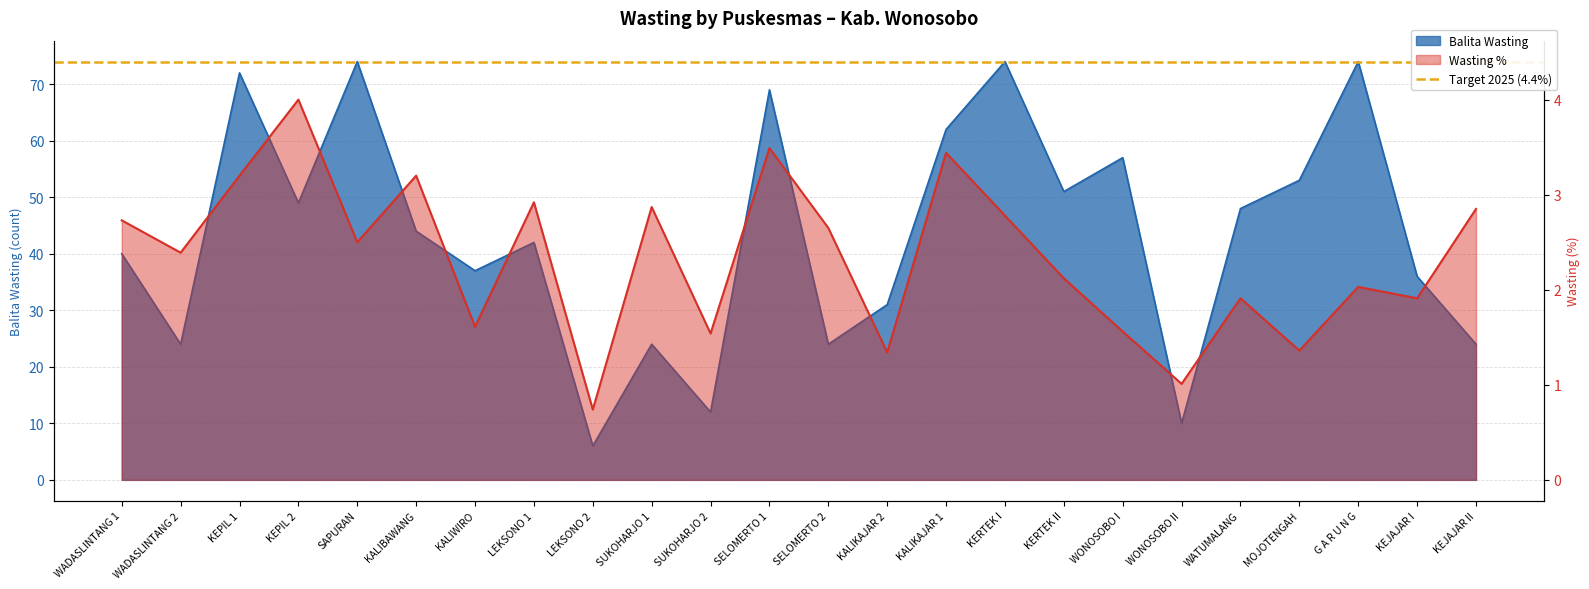

Count the number of categories in the chart.

24